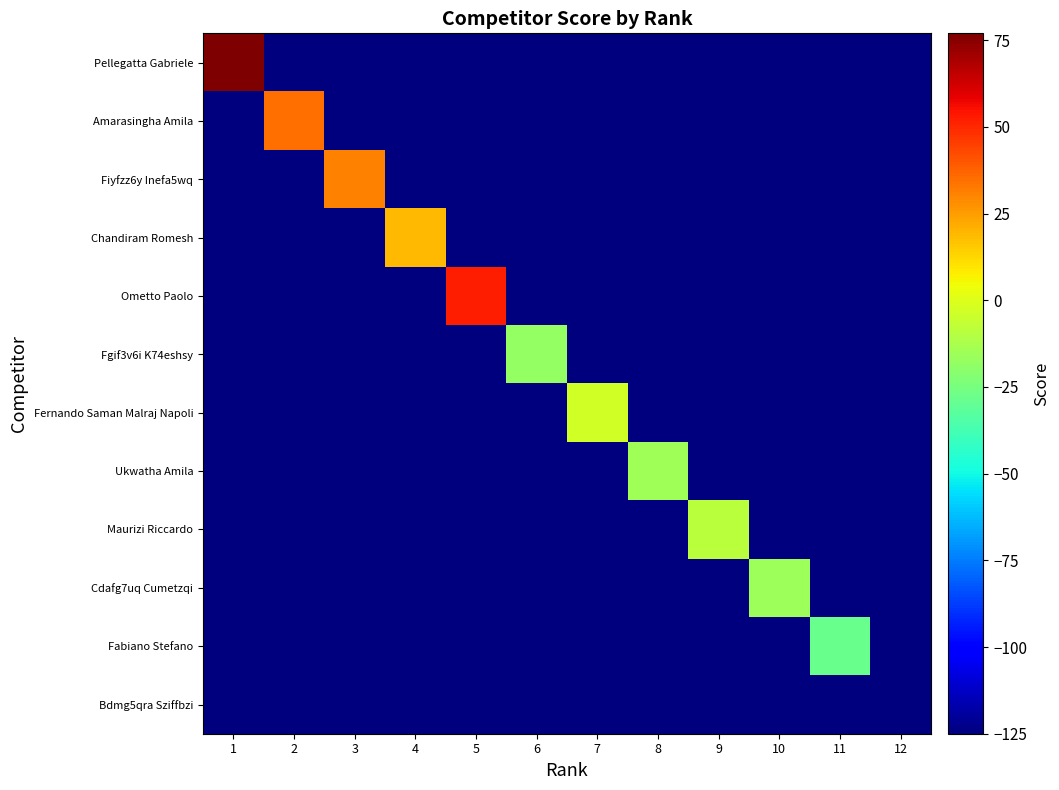

At 8, list the series in order from largest to smallest.

Ukwatha Amila, Pellegatta Gabriele, Amarasingha Amila, Fiyfzz6y Inefa5wq, Chandiram Romesh, Ometto Paolo, Fgif3v6i K74eshsy, Fernando Saman Malraj Napoli, Maurizi Riccardo, Cdafg7uq Cumetzqi, Fabiano Stefano, Bdmg5qra Sziffbzi